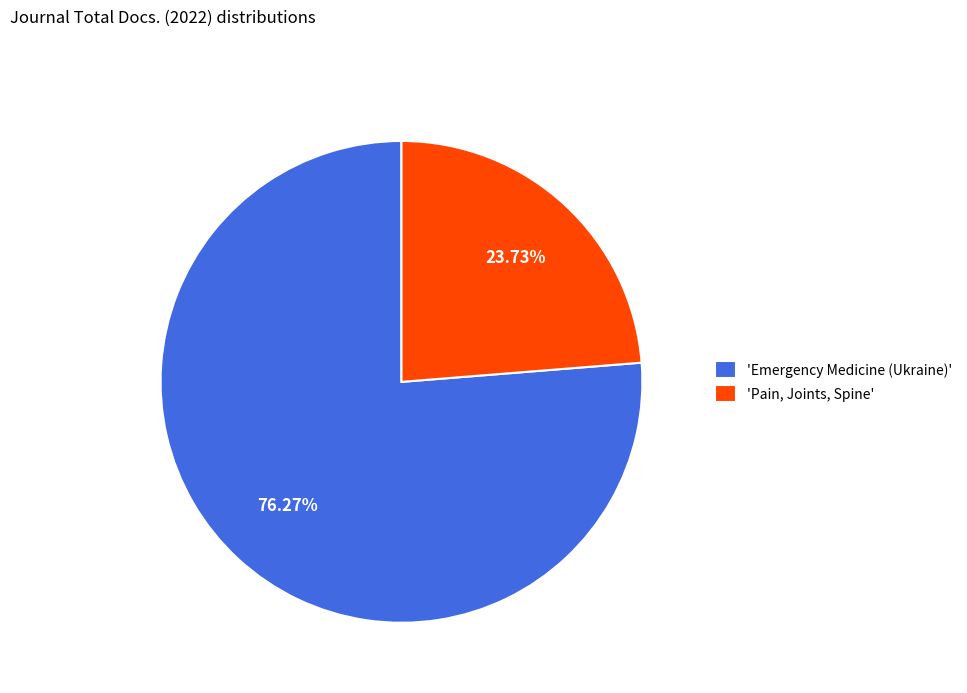

Which slice represents more than half of the pie?

'Emergency Medicine (Ukraine)'